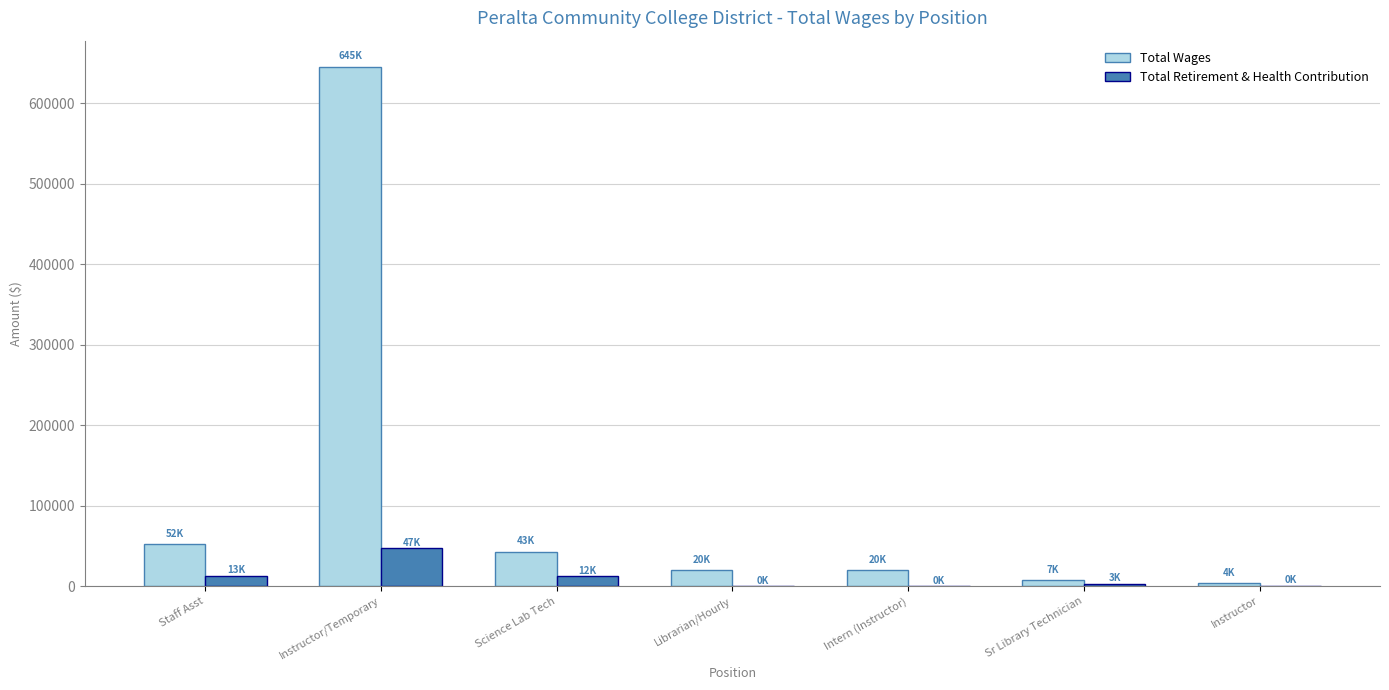

The Total Wages series shows 51921 at Staff Asst. True or false?

True